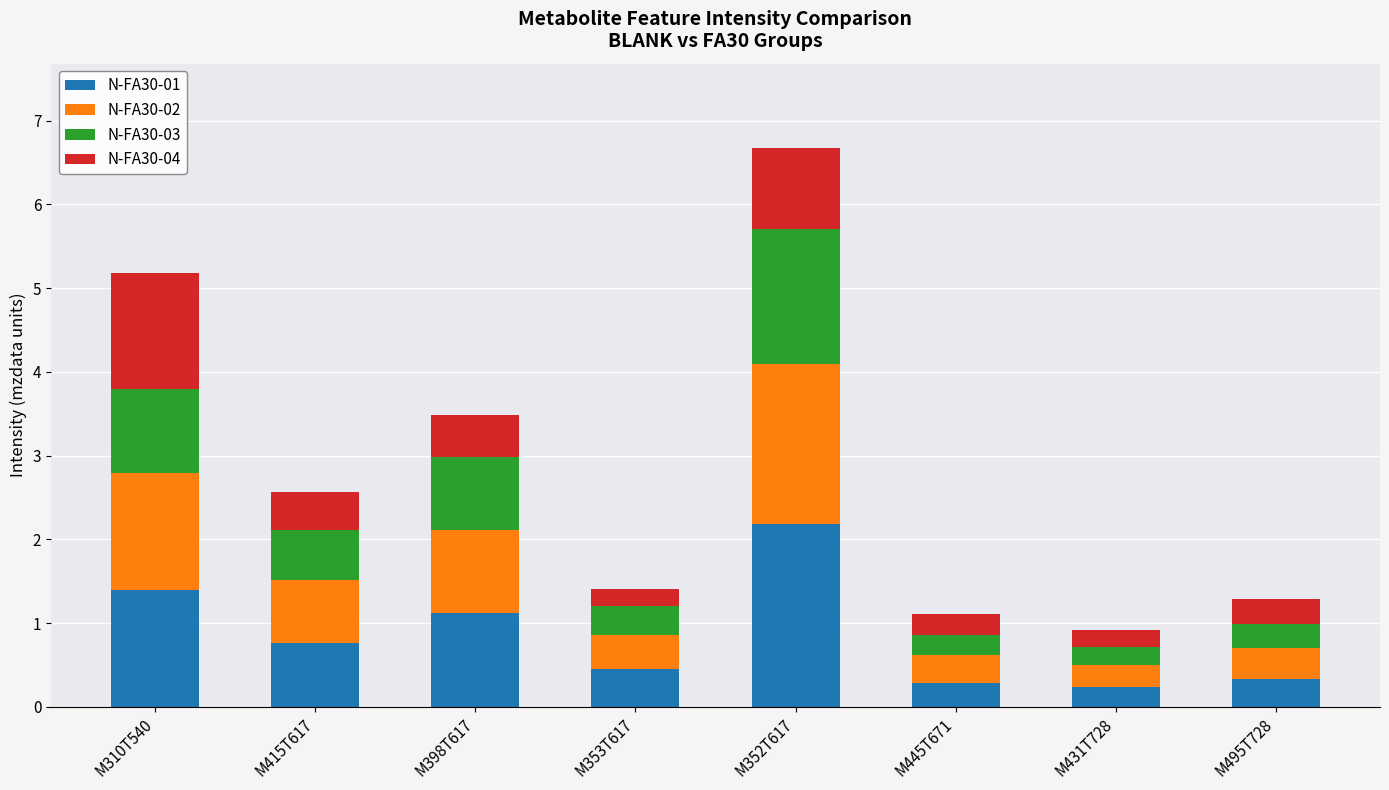

What is the total value across all series at M431T728?

0.9